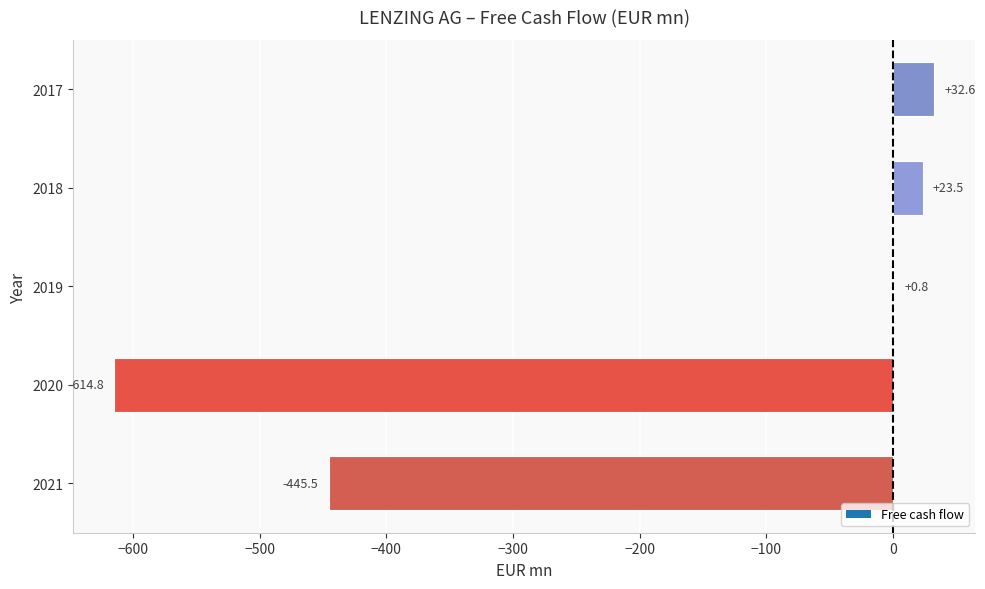

At which label is the value closest to -291?

2021